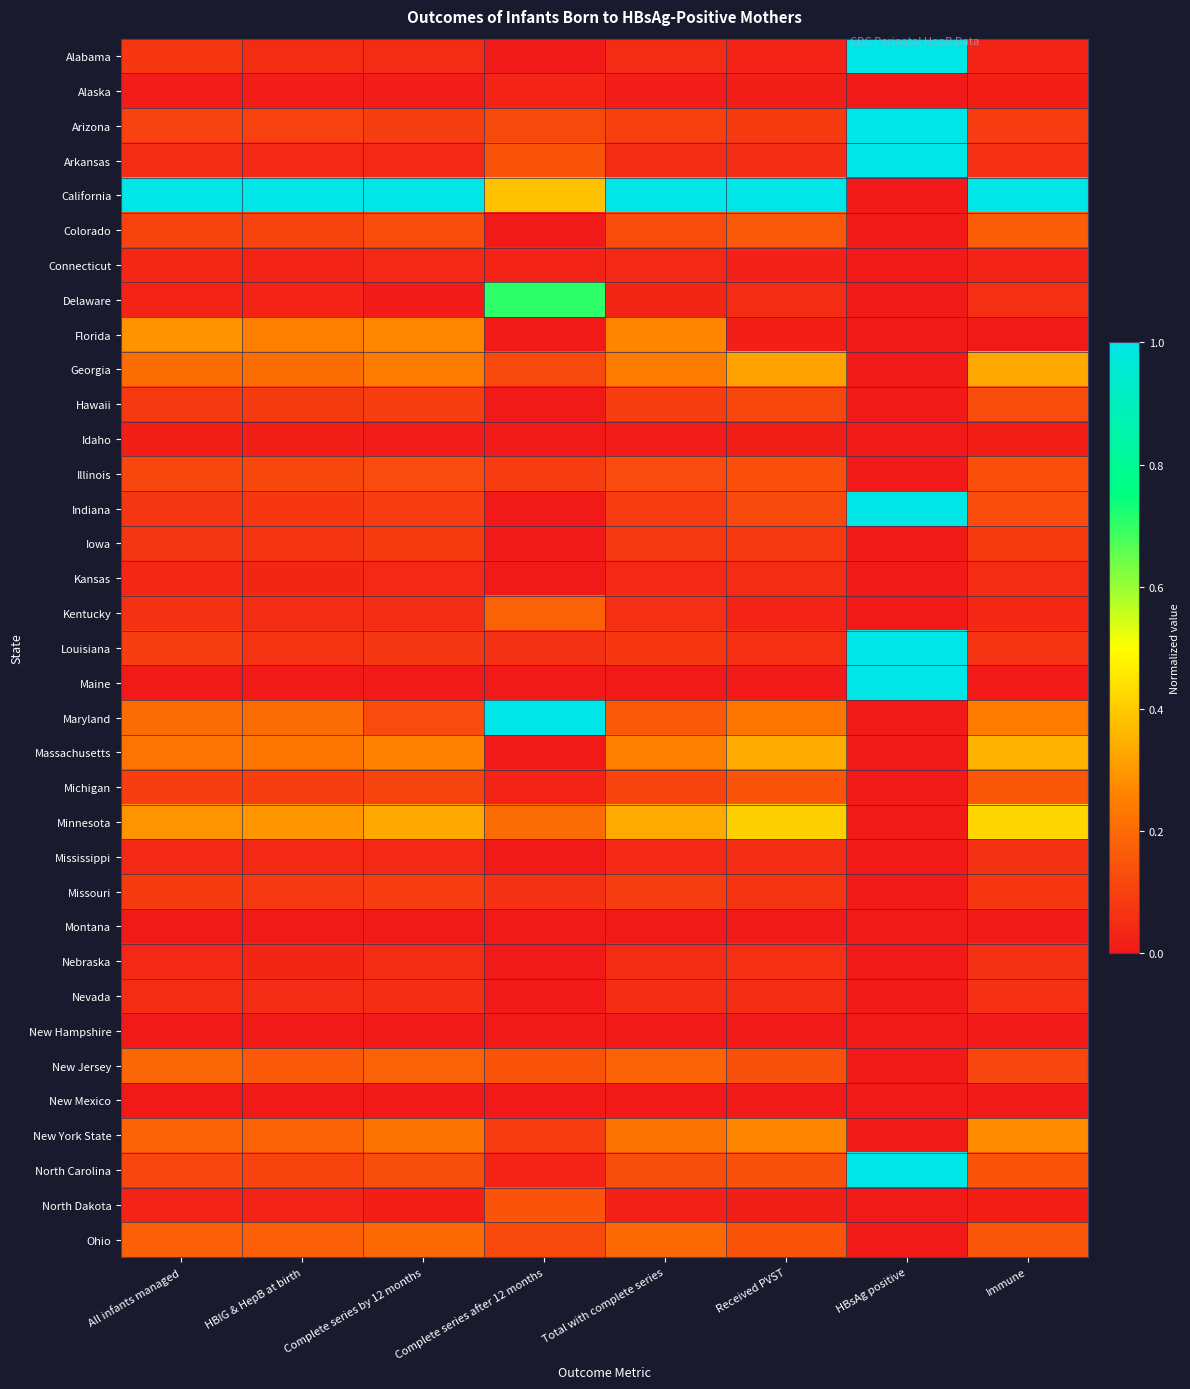

How many data points does each series have?

8